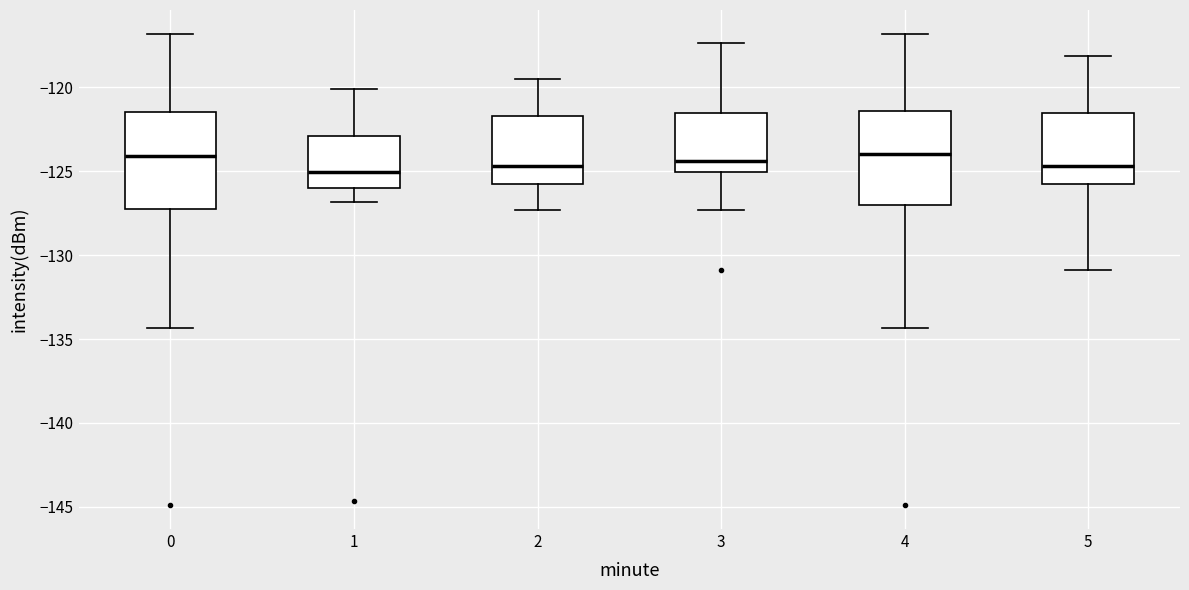

Reading left to right, read every box against the y-axis: the position of its median line, the range the box covers, and the ends of its whiskers. The values are not printed on the chart, so give them approximately, as read against the axis.

0: median -124.0, box -127.0 to -121.5, whiskers -134.5 to -117.0
1: median -125.0, box -126.0 to -123.0, whiskers -127.0 to -120.0
2: median -124.5, box -125.5 to -121.5, whiskers -127.5 to -119.5
3: median -124.5, box -125.0 to -121.5, whiskers -127.5 to -117.5
4: median -124.0, box -127.0 to -121.5, whiskers -134.5 to -117.0
5: median -124.5, box -125.5 to -121.5, whiskers -131.0 to -118.0